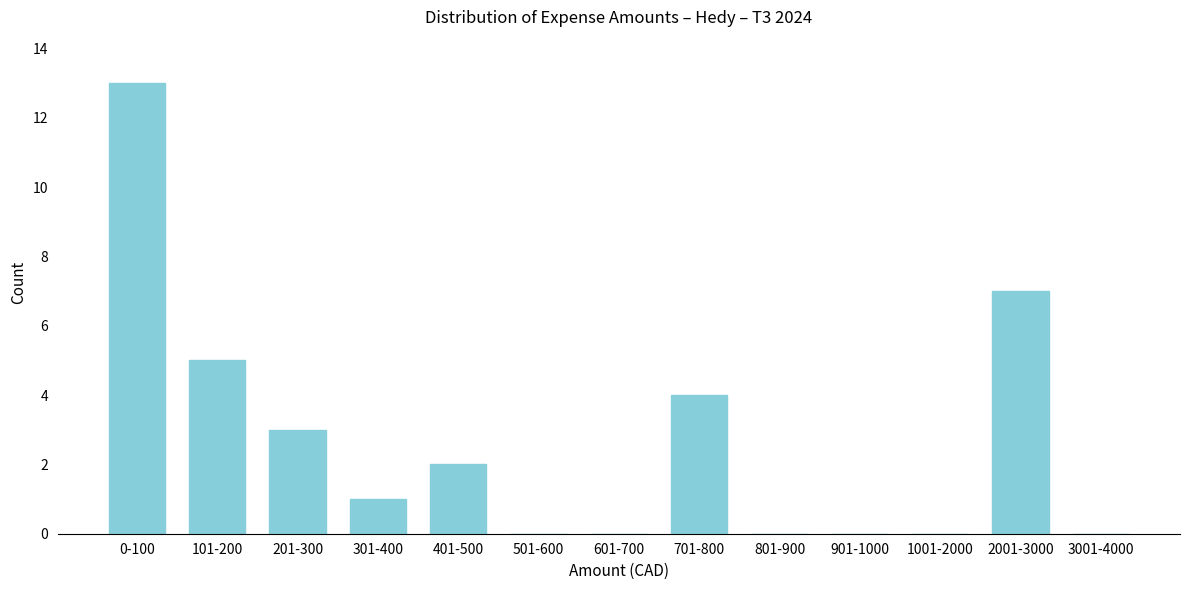

Reading left to right, list all the values displayed in this chart.

0-100=13	101-200=5	201-300=3	301-400=1	401-500=2	501-600=0	601-700=0	701-800=4	801-900=0	901-1000=0	1001-2000=0	2001-3000=7	3001-4000=0